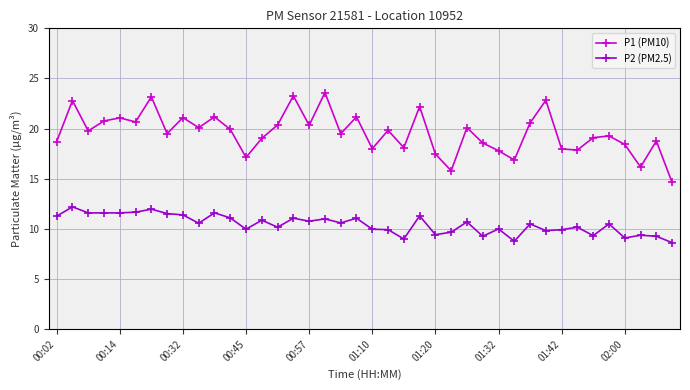

Which series has the largest total across all categories?

P1 (PM10)